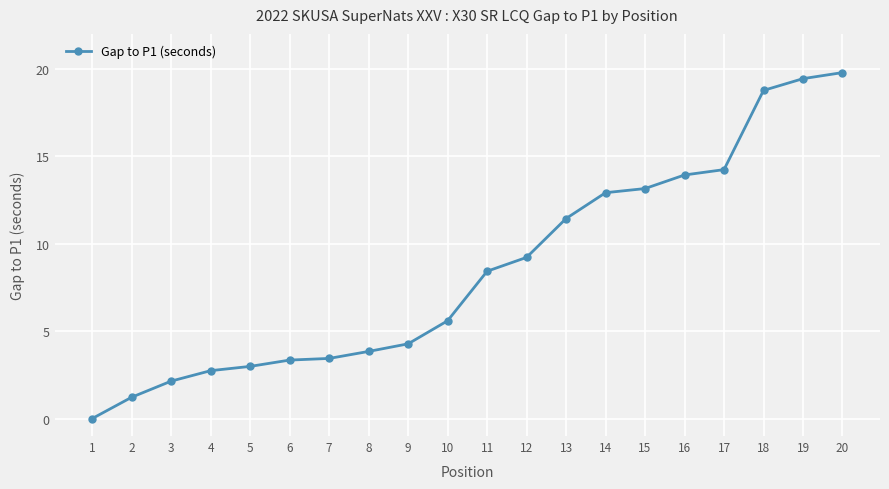

Reading left to right, what are all the values shown in this chart?

0.0	1.2	2.1	2.7	3.0	3.3	3.4	3.8	4.3	5.6	8.4	9.2	11.4	12.9	13.2	13.9	14.2	18.8	19.4	19.8